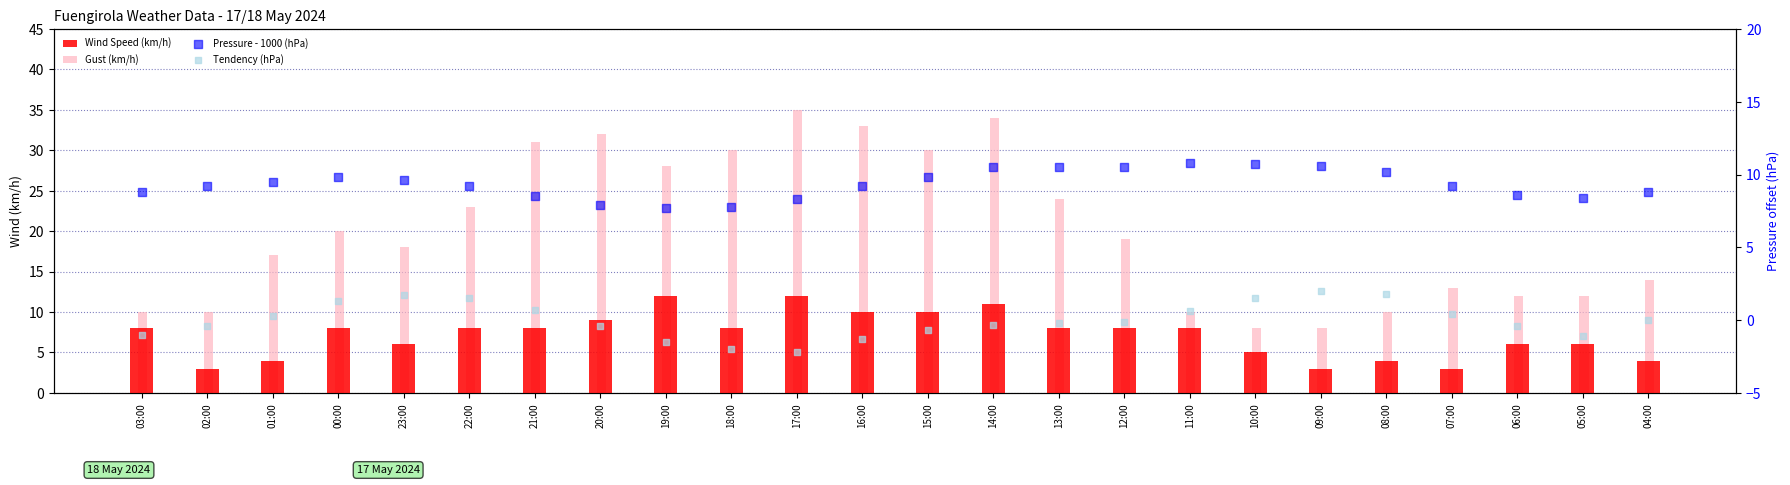

Which series has the largest total across all categories?

Gust (km/h)